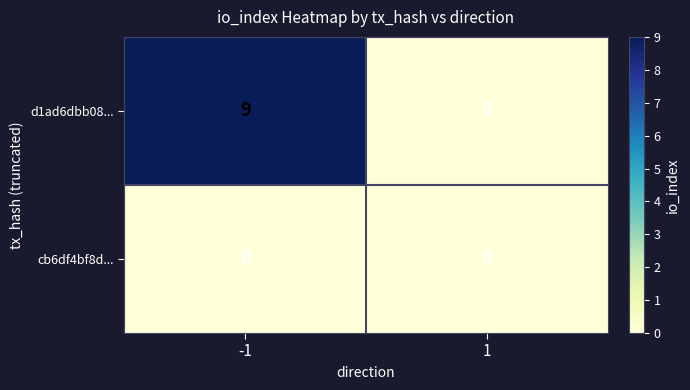

What is the difference between the highest and lowest values at -1?

9